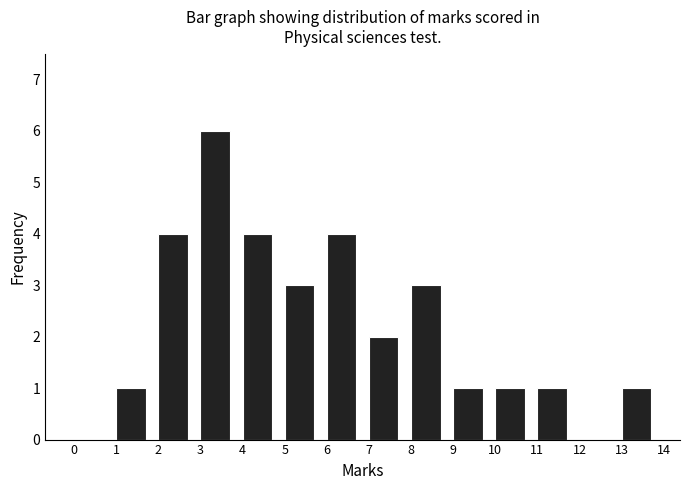

Reading left to right, transcribe this chart: for each bar, give the range it covers on the x-axis and its height. The values are not printed on the chart, so give them approximately, as read against the axis.

0 to 1: 0
1 to 2: 1
2 to 3: 4
3 to 4: 6
4 to 5: 4
5 to 6: 3
6 to 7: 4
7 to 8: 2
8 to 9: 3
9 to 10: 1
10 to 11: 1
11 to 12: 1
12 to 13: 0
13 to 14: 1